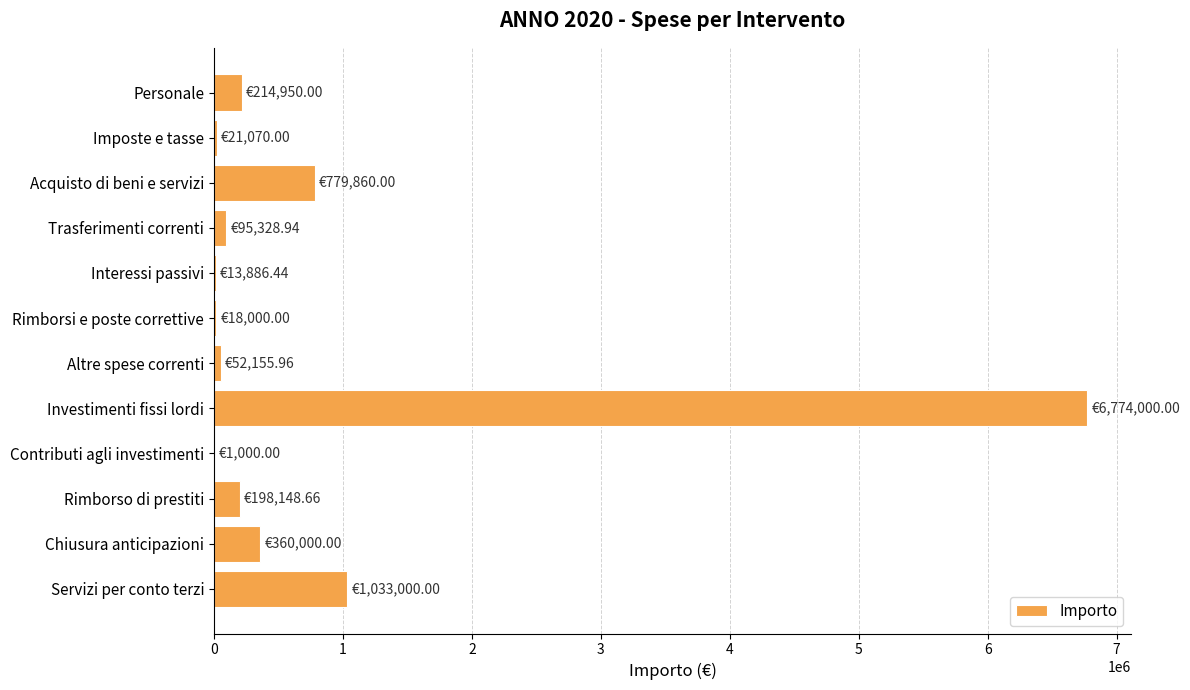

What is the sum of all values?

9561400.0